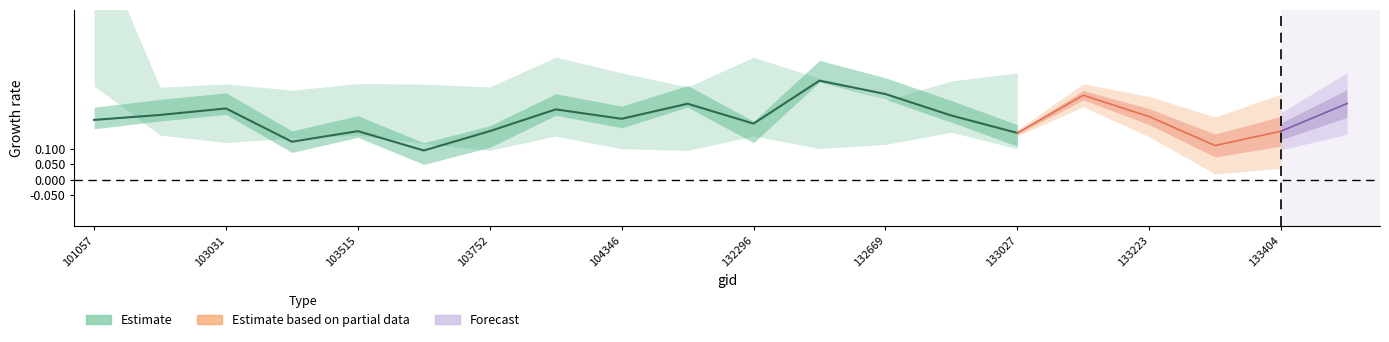

Is it true that rade9_bin_3q equals 0.3 at 103031?

True